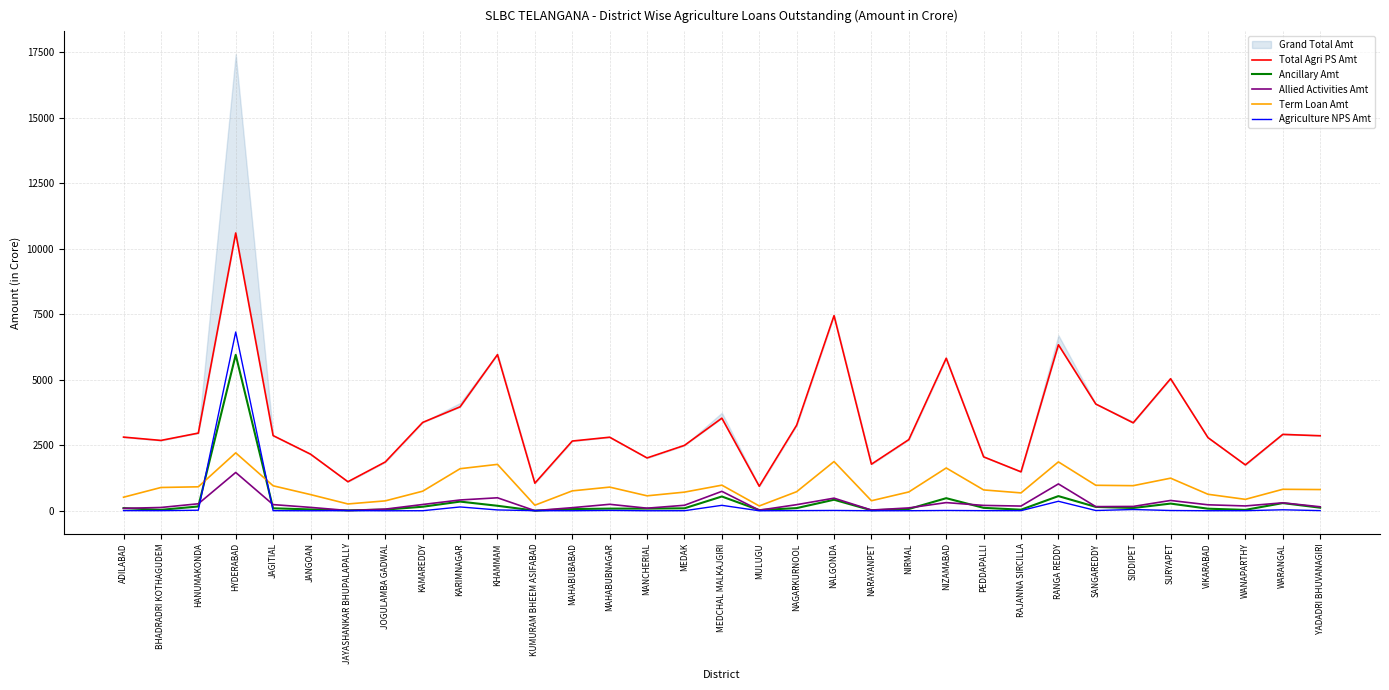

True or false: Term Loan Amt has a value of 809.4 at YADADRI BHUVANAGIRI.

True